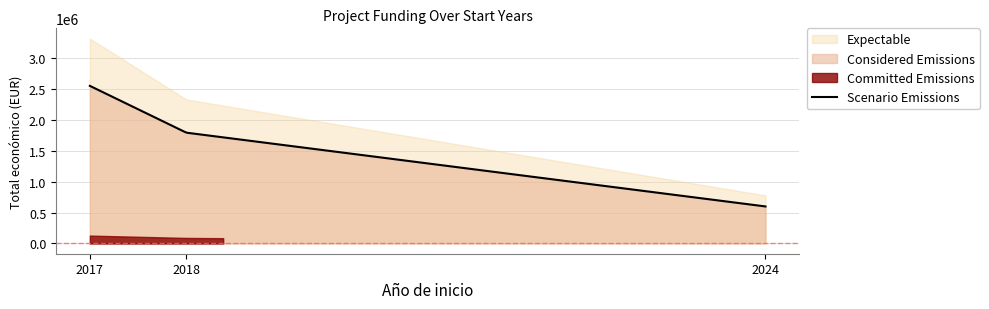

What is the maximum value for Scenario Emissions?

2546283.0